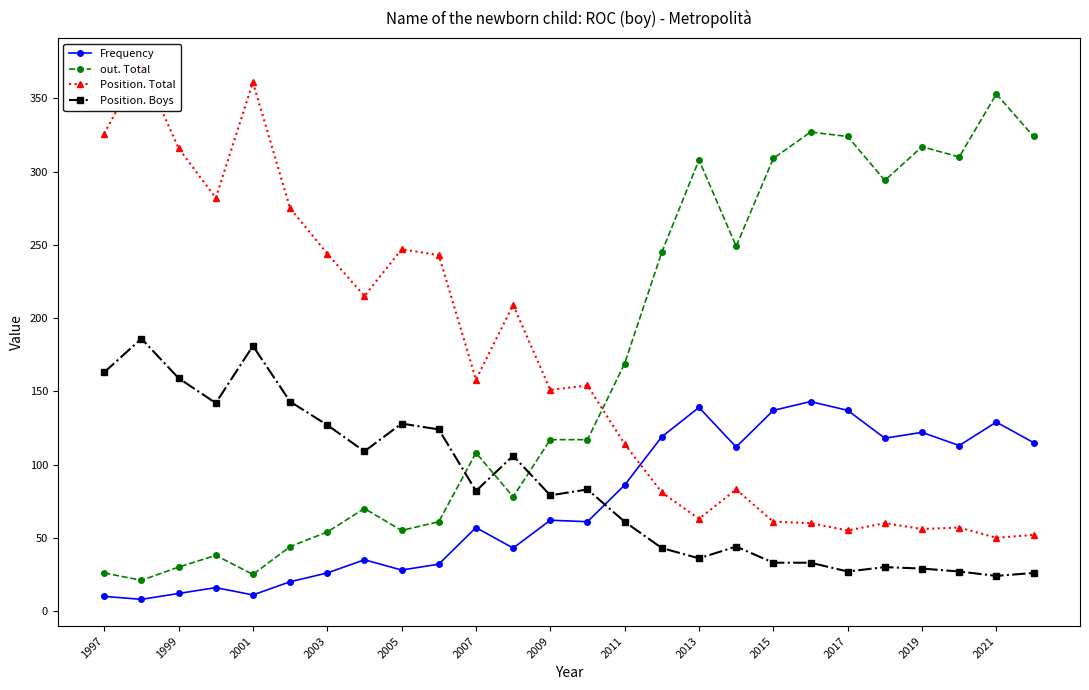

Is this an area chart (filled region under the line)?

No